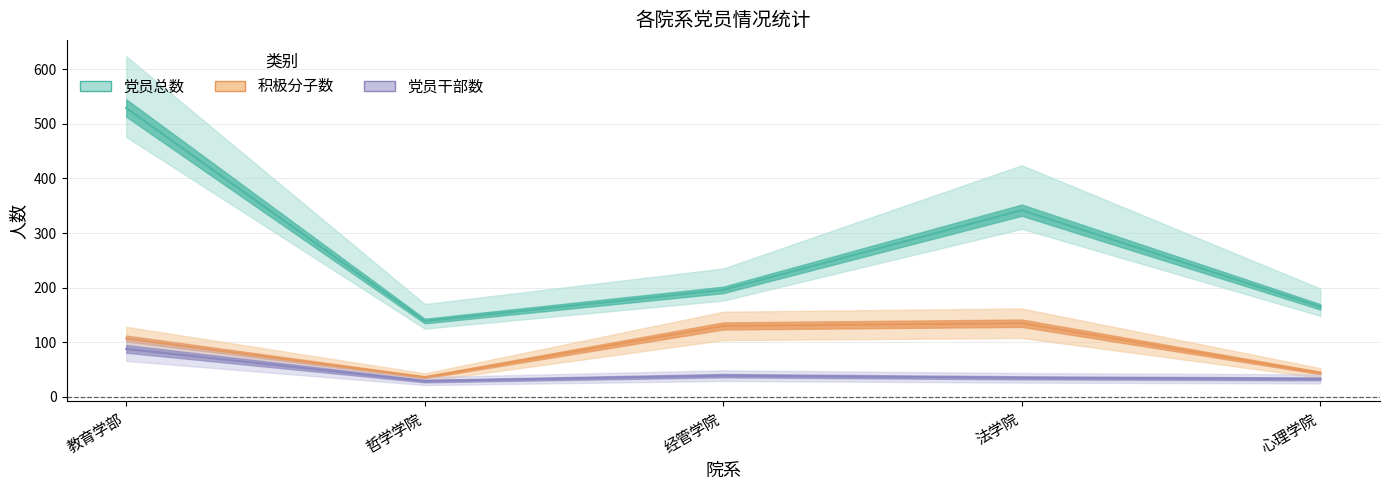

What are all the series names shown in the legend?

党员总数, 党员干部数, 积极分子数